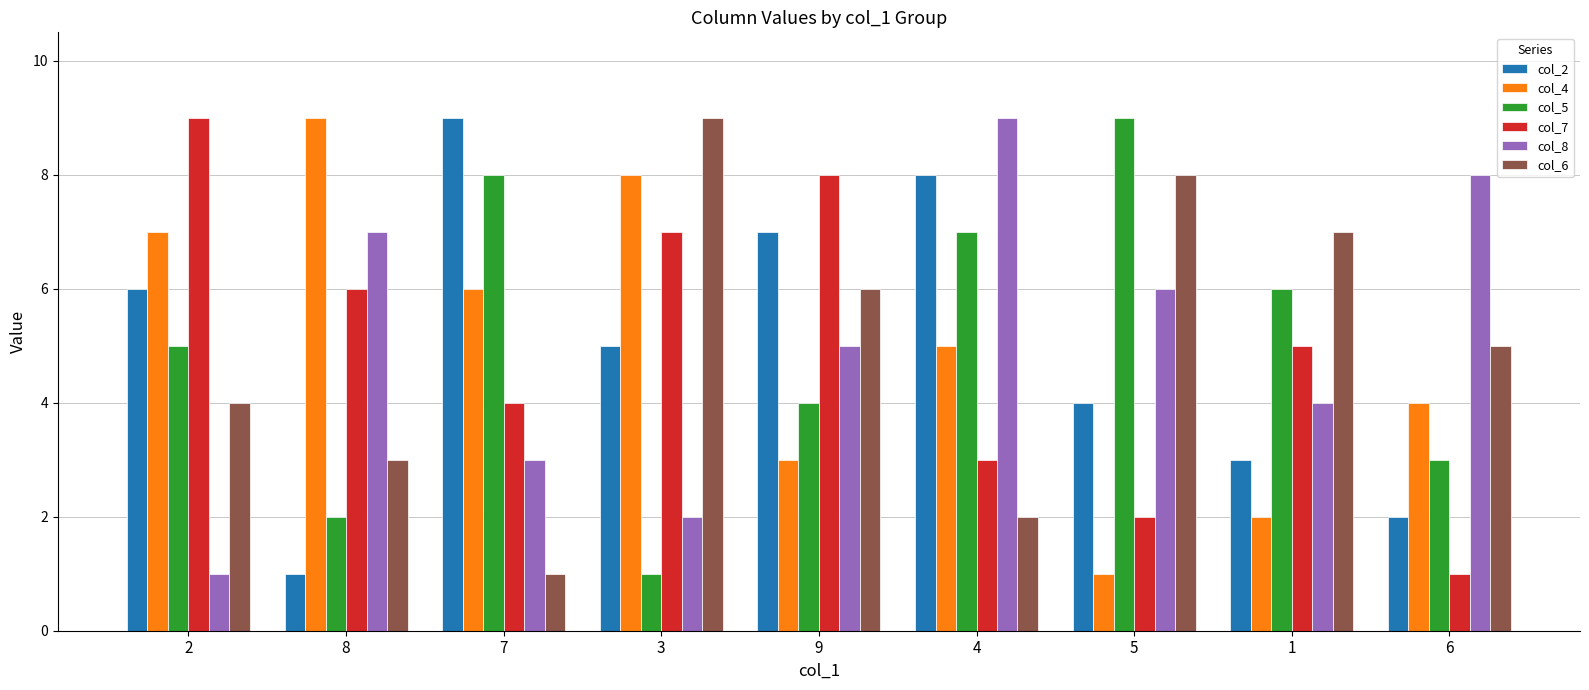

What is the value of the col_7 bar at the 2nd from the left?

6